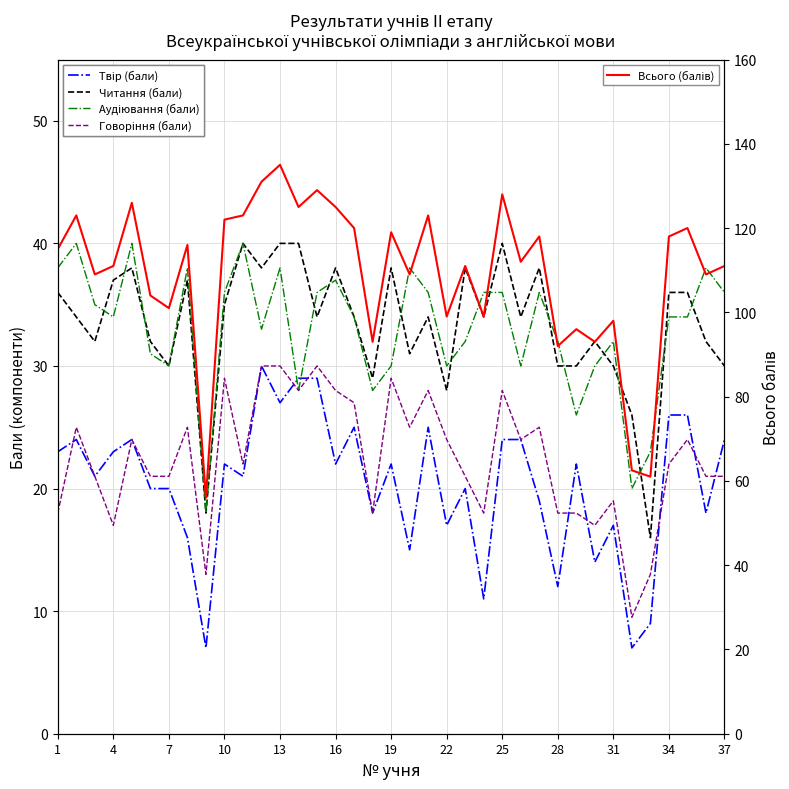

What is the value of the Говоріння (бали) point at the 17th from the left?

21.0